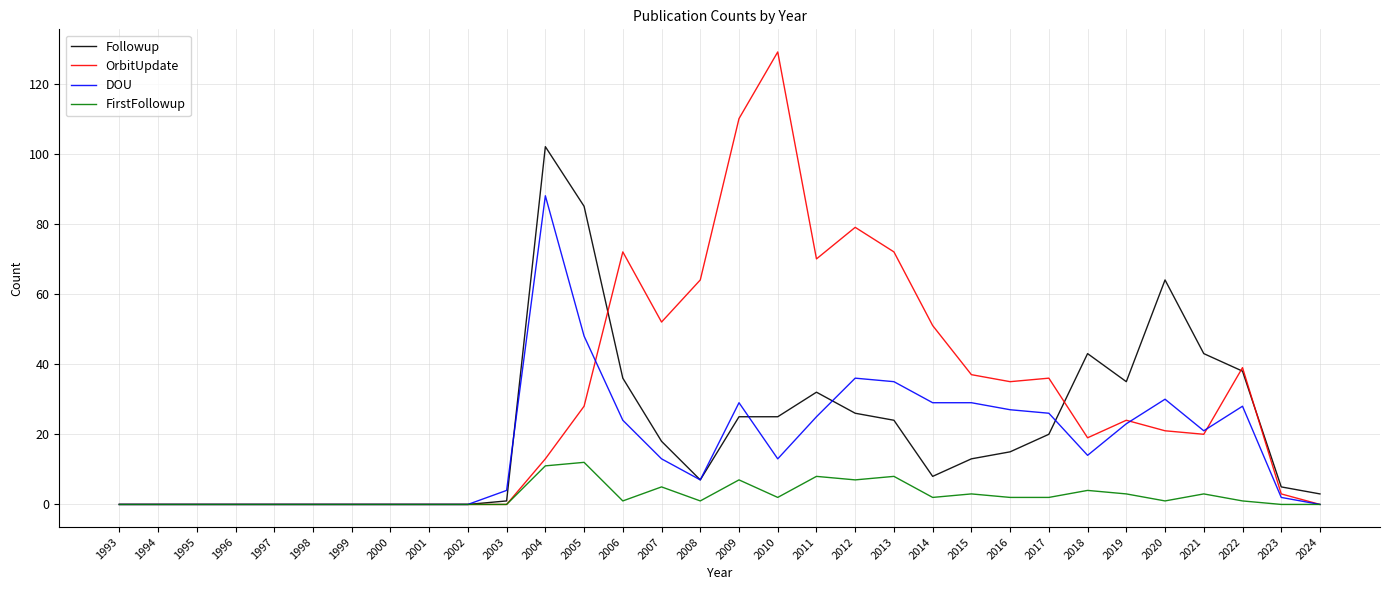

List the series in order of their peak value, highest first.

OrbitUpdate, Followup, DOU, FirstFollowup